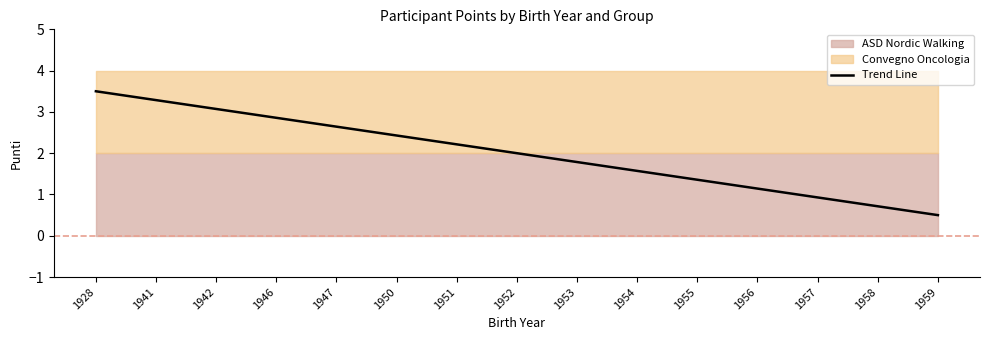

Which category has the lowest value across all series?

1959